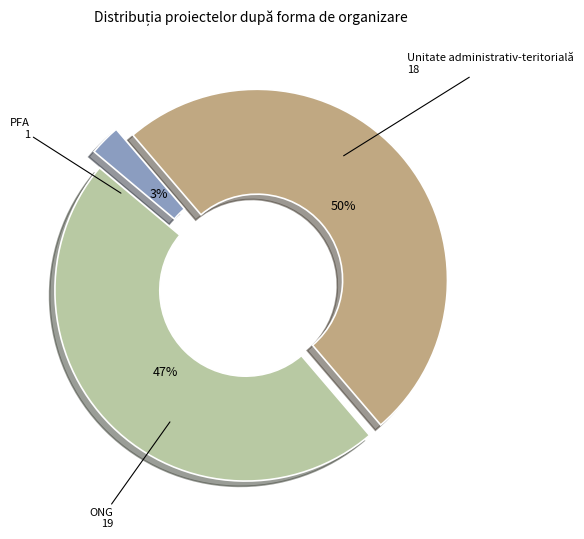

To the nearest percent, what is the average slice percentage?

33%